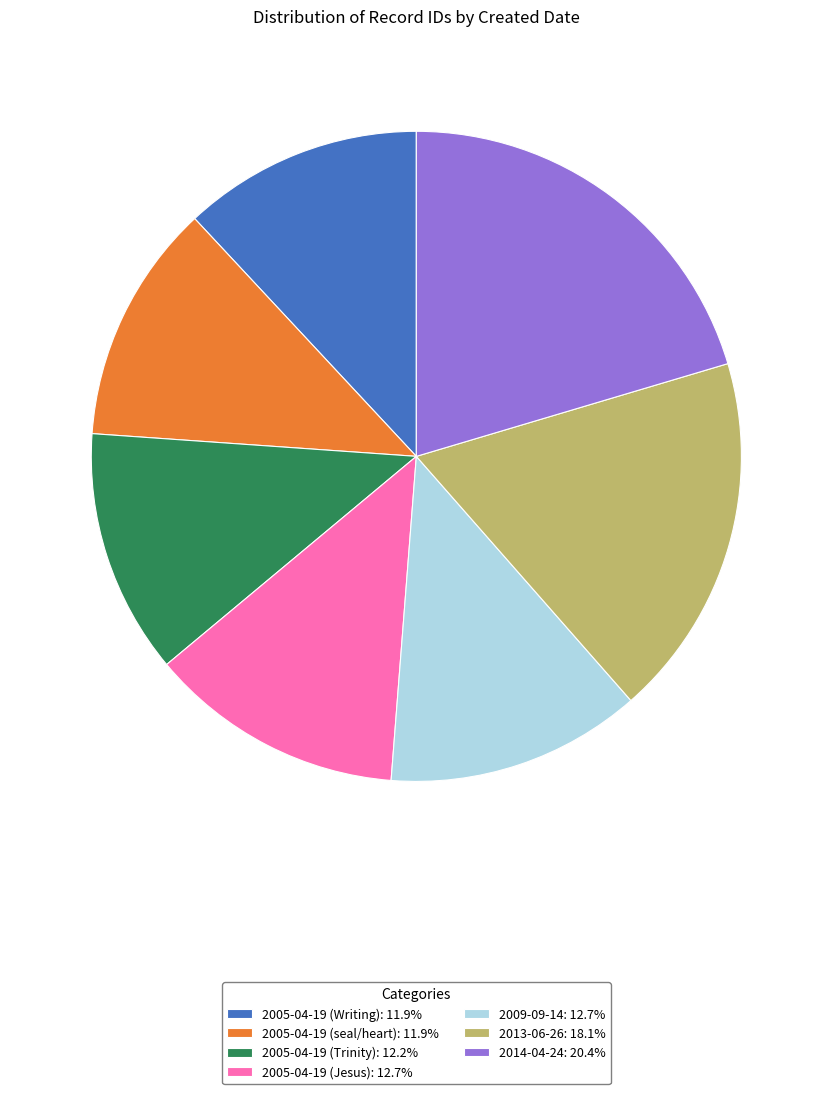

What is the ratio of the value at 2013-06-26: 18.1% to the value at 2005-04-19 (Trinity): 12.2%?

1.5